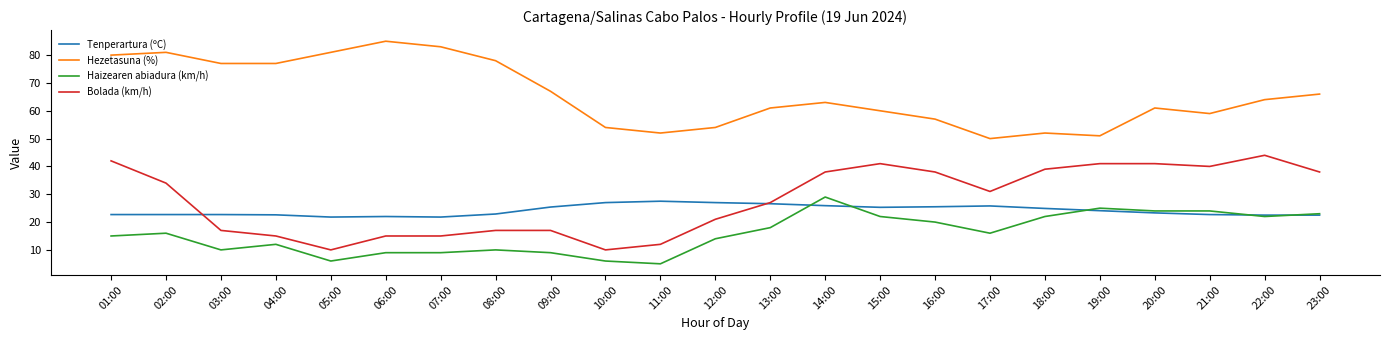

What is the total value across all series at 18:00?

137.9